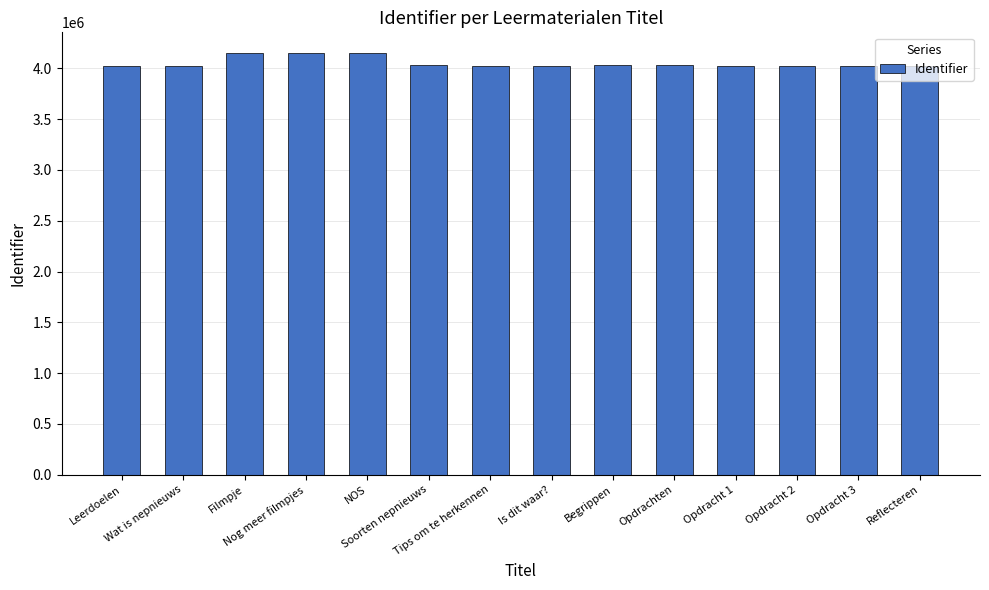

At which label does the data first exceed 4027268?

Filmpje